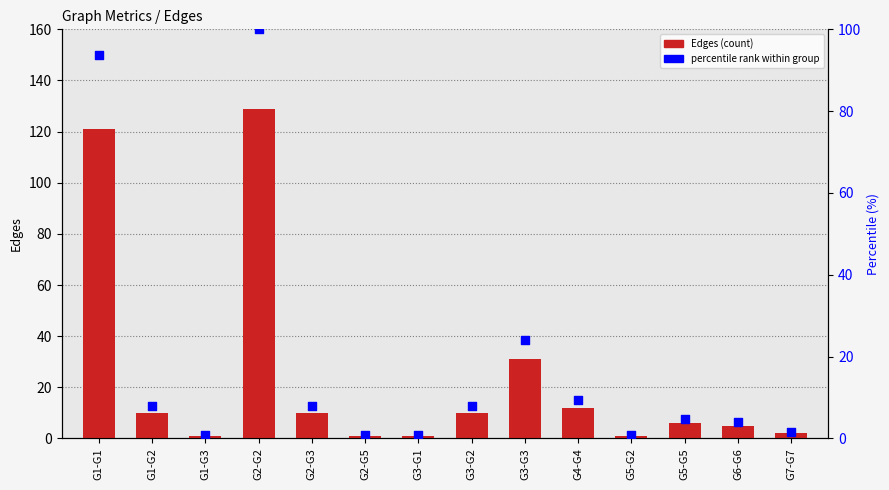

At how many categories does at least one series exceed 97?

2